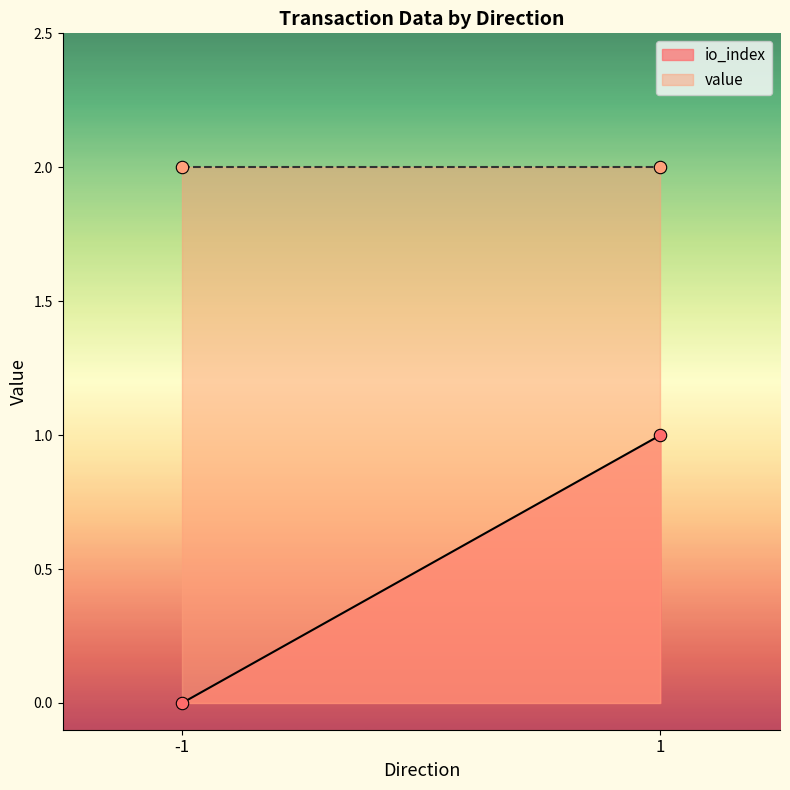

Which series reaches the maximum Y coordinate?

value